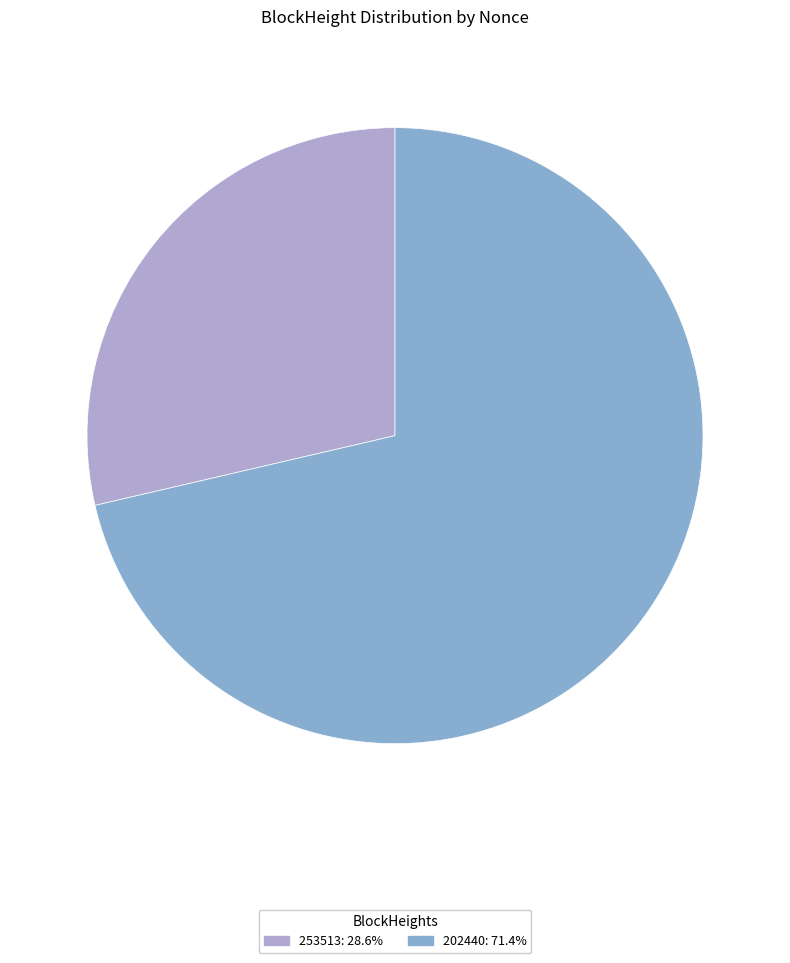

Which slice is the smallest?

253513